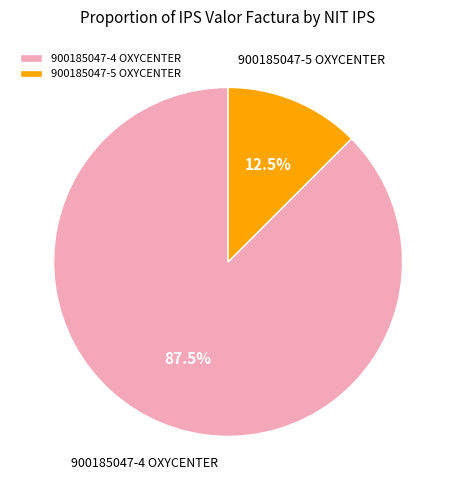

Approximately how many times larger is the value at 900185047-4 OXYCENTER compared to 900185047-5 OXYCENTER?

7.0